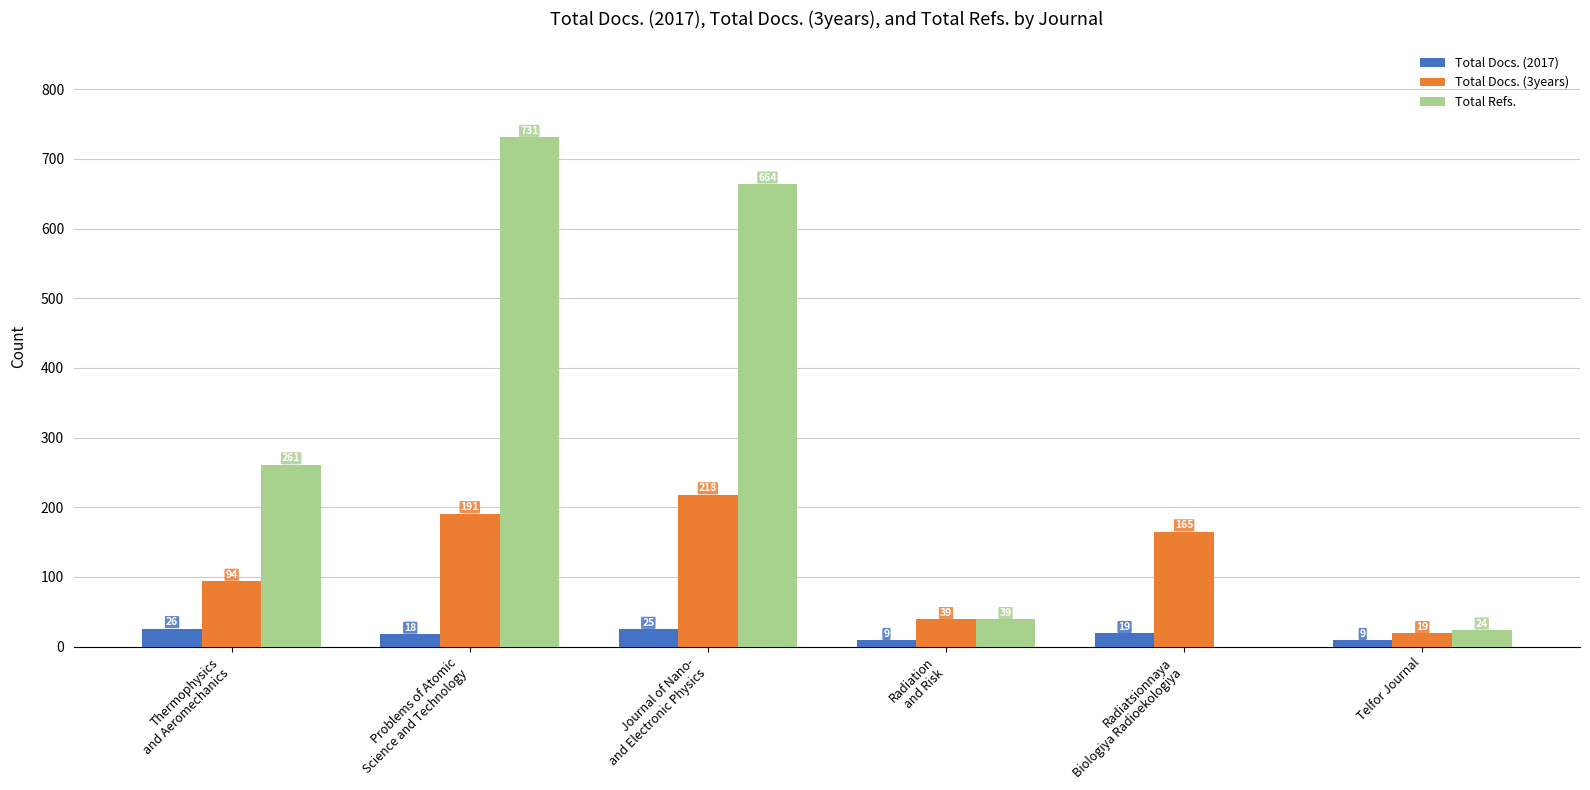

How many groups of bars are there?

6